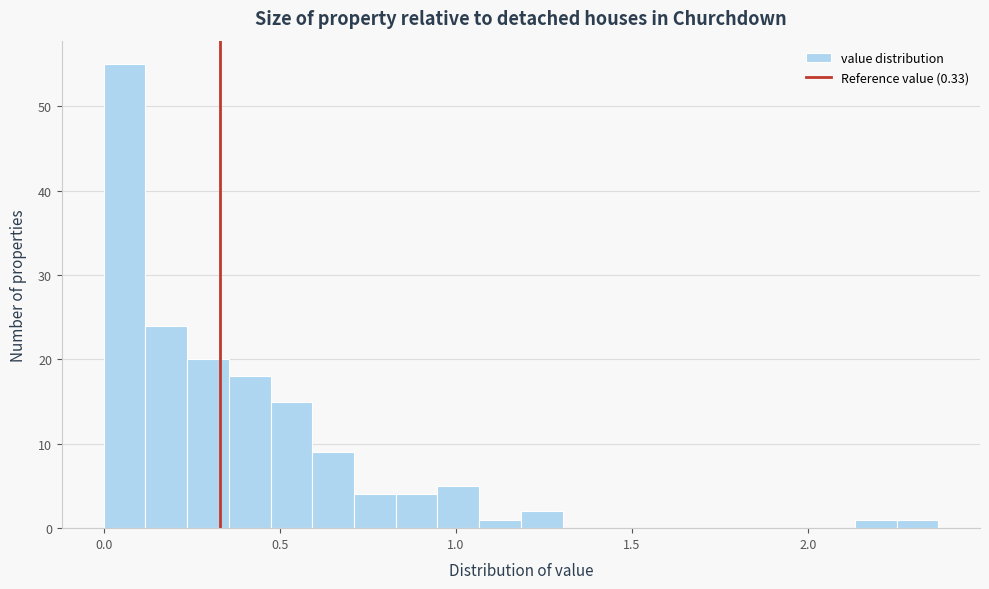

Read against the x-axis, roughly where is the centre of the tallest bar?

0.05